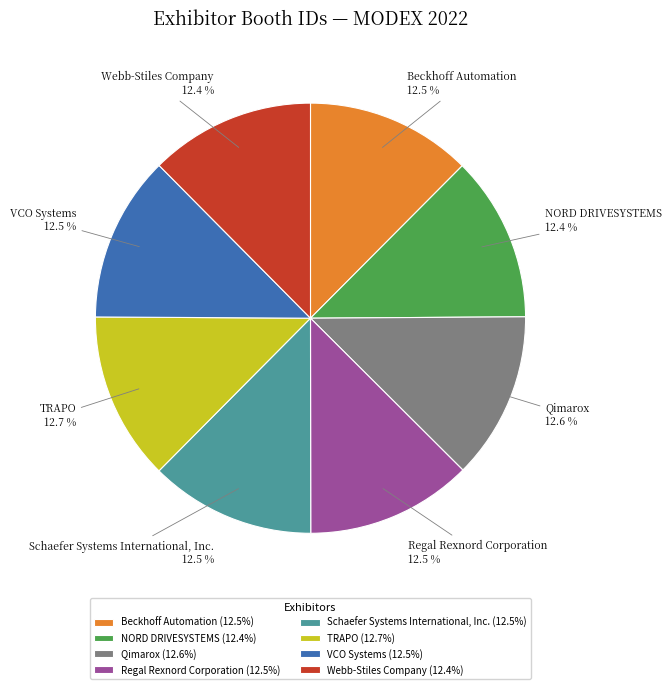

What percentage do Webb-Stiles Company and TRAPO together represent?

25.1%